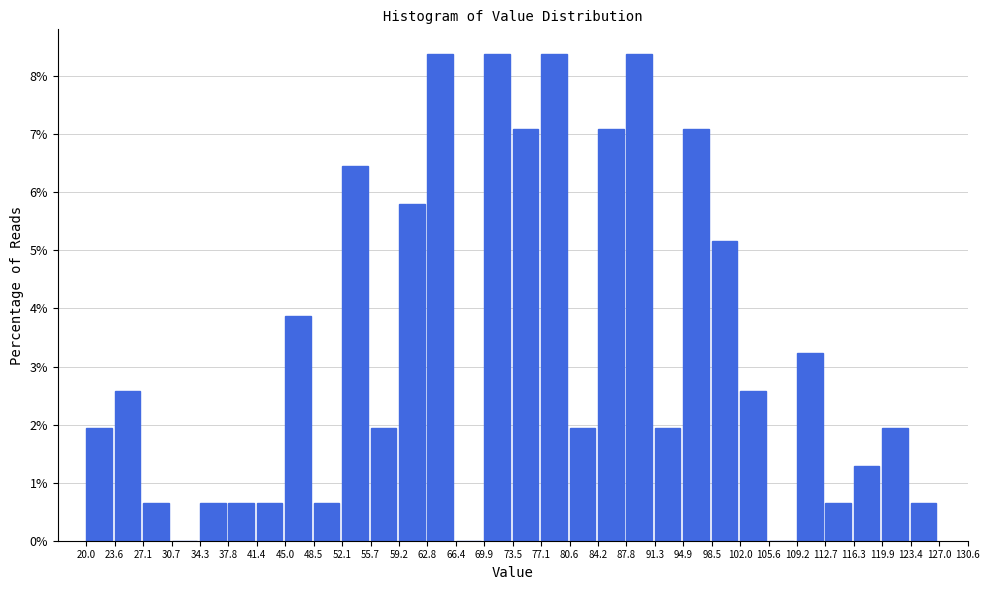

Reading left to right, list every bar in this chart as the range it spans on the x-axis followed by its height. The values are not printed on the chart, so give them approximately, as read against the axis.

20.0 to 23.6: 1.9
23.6 to 27.1: 2.6
27.1 to 30.7: 0.6
30.7 to 34.3: 0
34.3 to 37.8: 0.6
37.8 to 41.4: 0.6
41.4 to 45.0: 0.6
45.0 to 48.5: 3.9
48.5 to 52.1: 0.6
52.1 to 55.7: 6.5
55.7 to 59.2: 1.9
59.2 to 62.8: 5.8
62.8 to 66.4: 8.4
66.4 to 69.9: 0
69.9 to 73.5: 8.4
73.5 to 77.1: 7.1
77.1 to 80.6: 8.4
80.6 to 84.2: 1.9
84.2 to 87.8: 7.1
87.8 to 91.3: 8.4
91.3 to 94.9: 1.9
94.9 to 98.5: 7.1
98.5 to 102.0: 5.2
102.0 to 105.6: 2.6
105.6 to 109.2: 0
109.2 to 112.7: 3.2
112.7 to 116.3: 0.6
116.3 to 119.9: 1.3
119.9 to 123.4: 1.9
123.4 to 127.0: 0.6